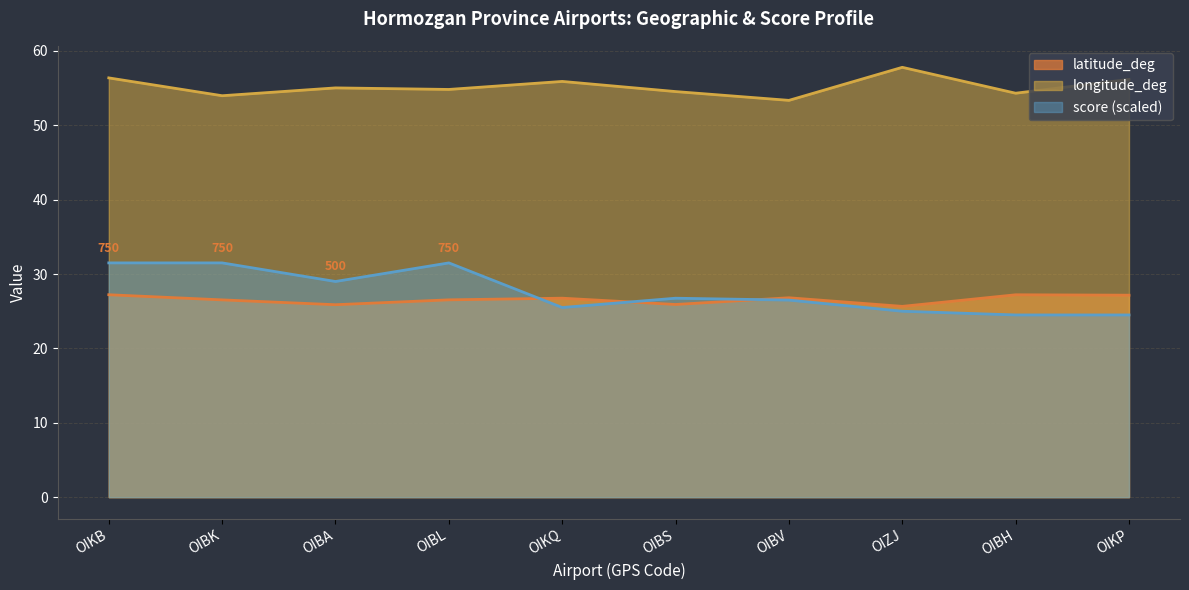

Which series ends up on top after the final intersection of score and latitude_deg?

latitude_deg